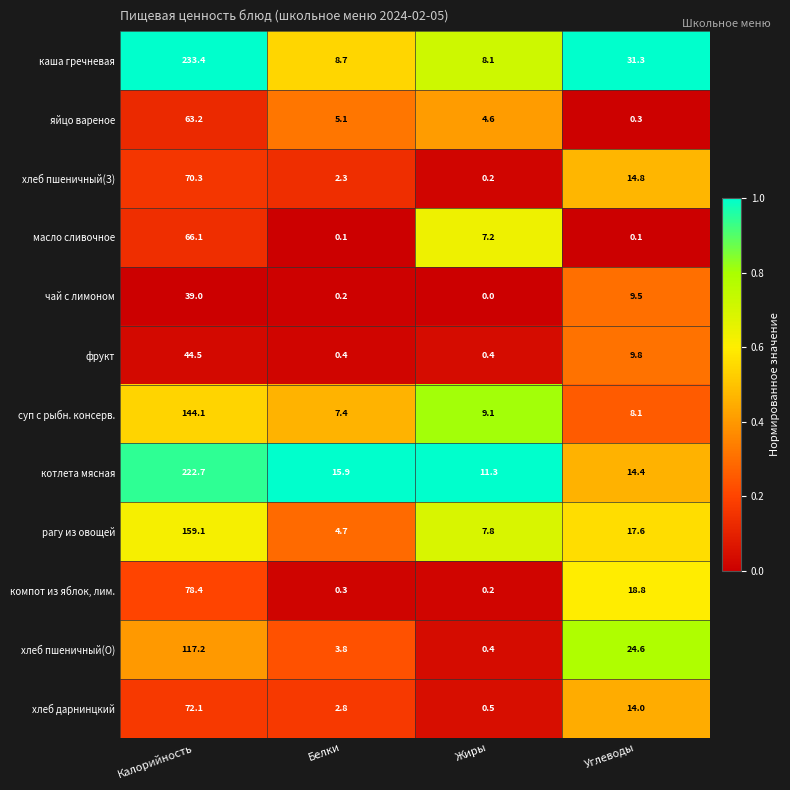

At Калорийность, list the series in order from smallest to largest.

чай с лимоном, фрукт, яйцо вареное, масло сливочное, хлеб пшеничный(З), хлеб дарнинцкий, компот из яблок, лим., хлеб пшеничный(О), суп с рыбн. консерв., рагу из овощей, котлета мясная, каша гречневая